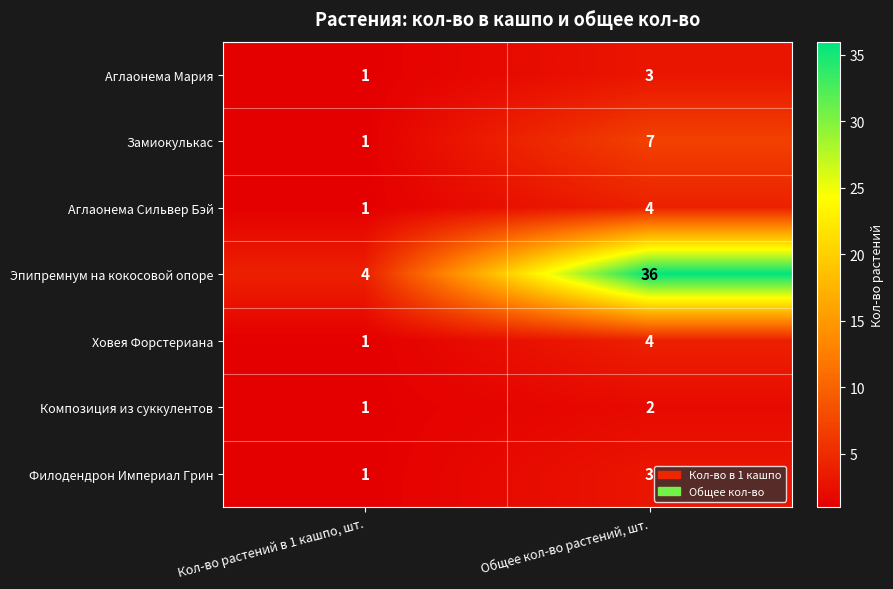

What is the maximum value for Аглаонема Мария?

3